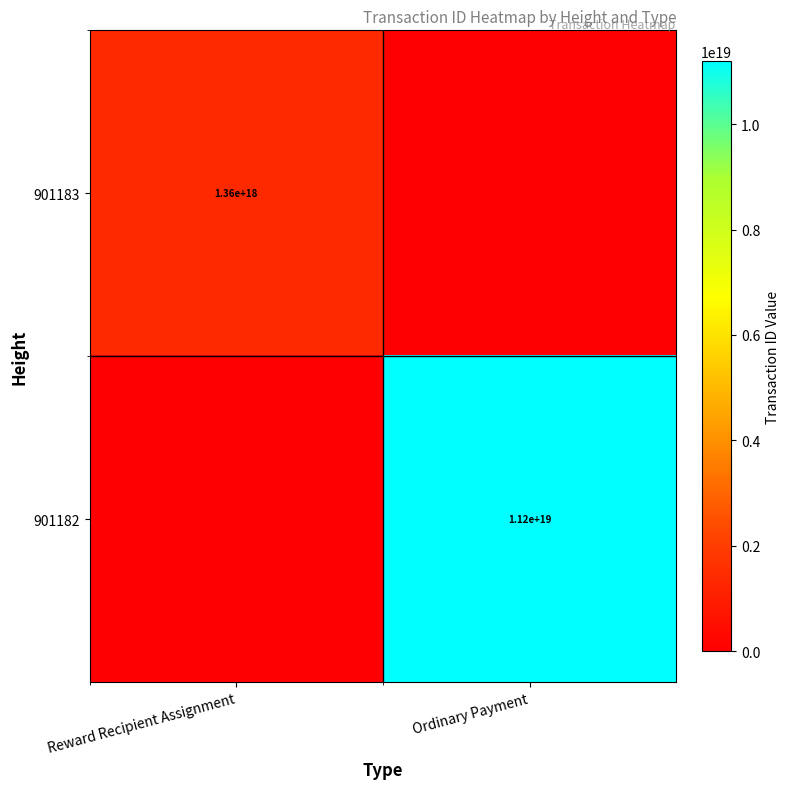

The value of 901182 at Ordinary Payment is 11200000000000000000. True or false?

True